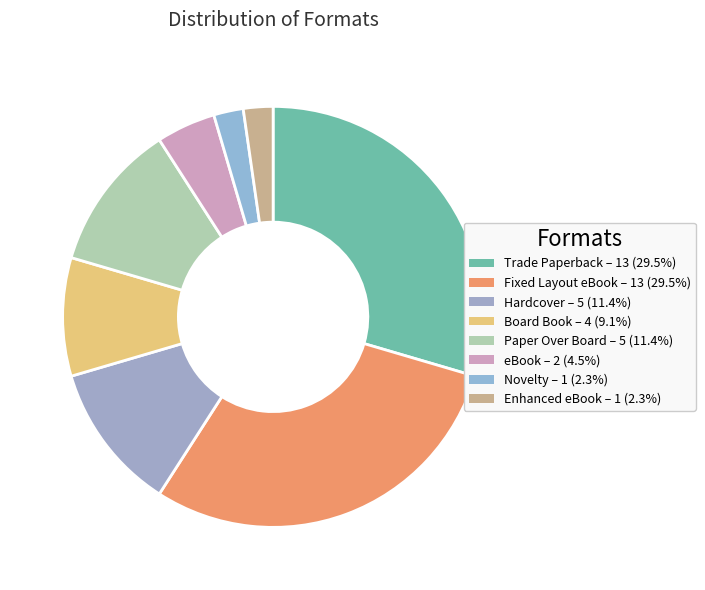

How many slices are in this pie chart?

8